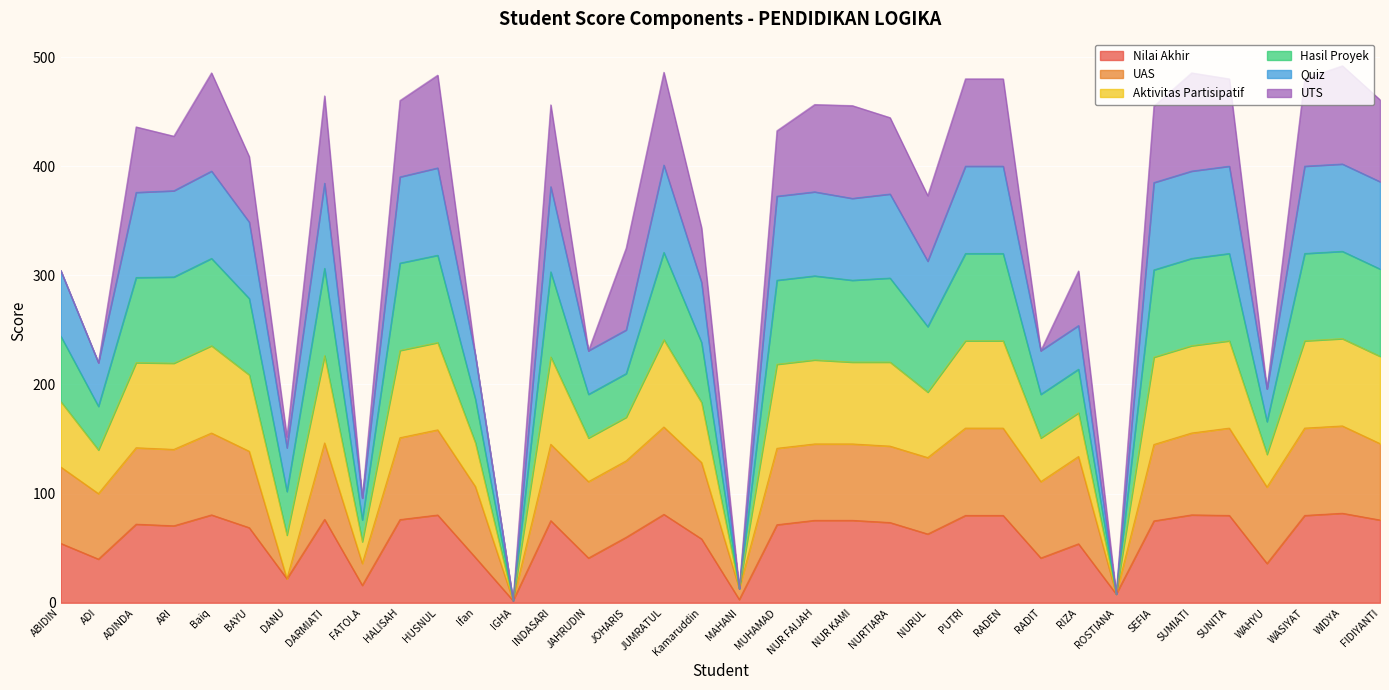

The value of Nilai Akhir at JAHRUDIN is 41.0. True or false?

True